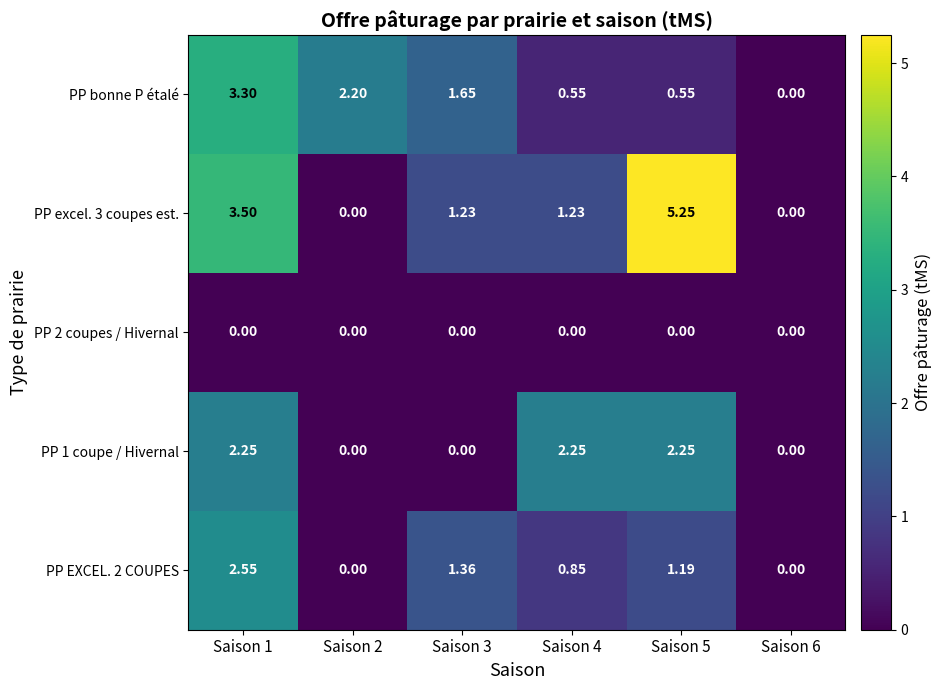

What is the total value across all series at Saison 5?

9.2